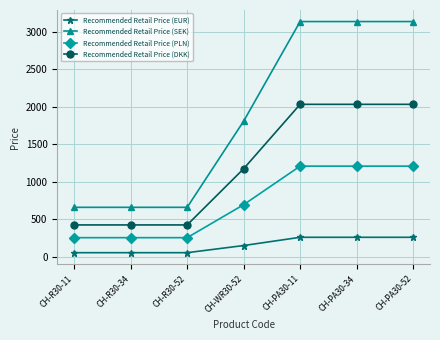

Is it true that Recommended Retail Price (DKK) equals 2035.0 at CH-PA30-52?

True